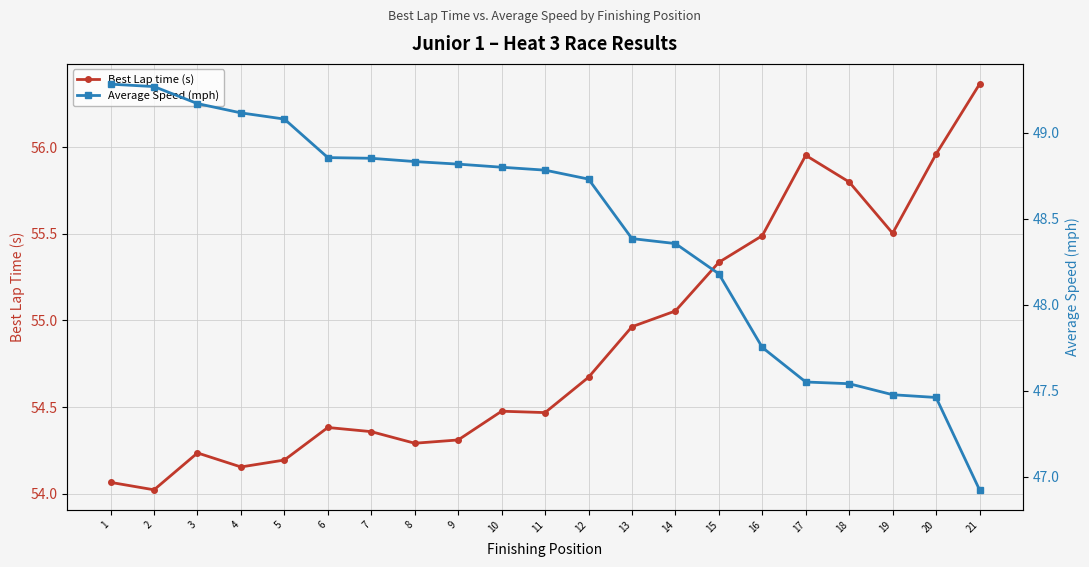

At which category does the chart reach its peak across all series?

21